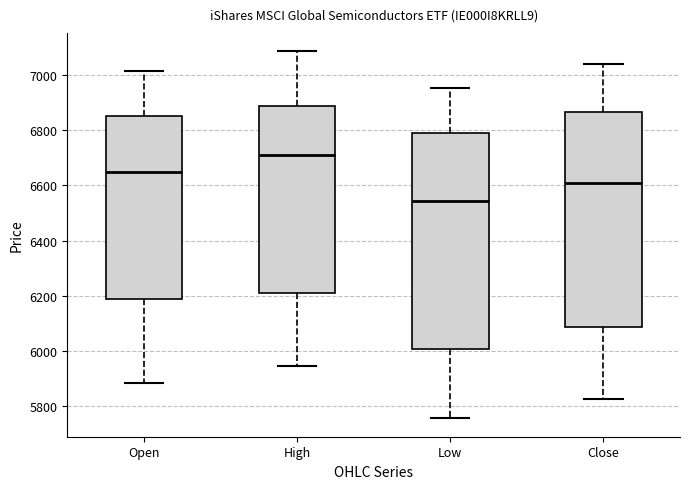

Where does the median line of the box for Open sit on the y-axis? The values are not printed on the chart, so give them approximately, as read against the axis.

6640